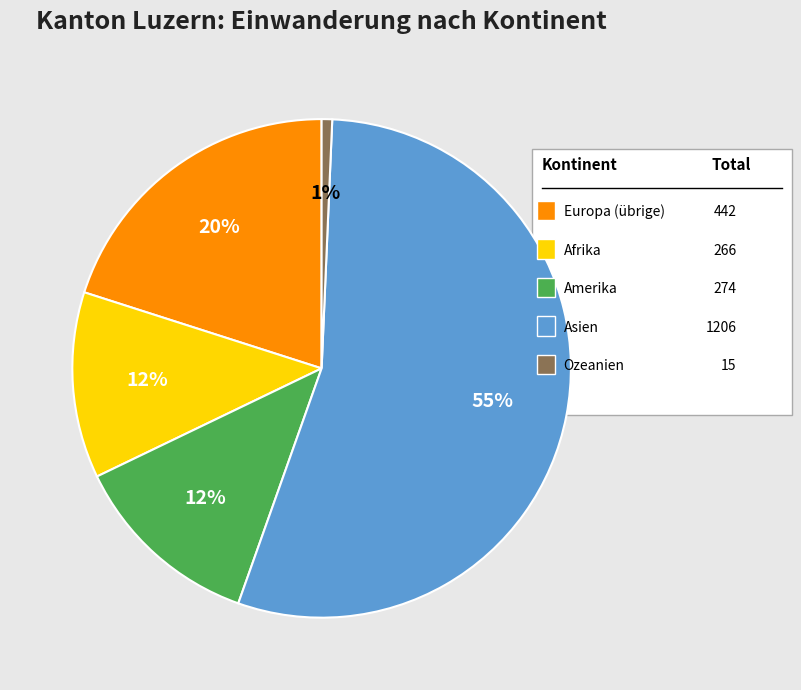

To the nearest percent, what is the average slice percentage?

20%